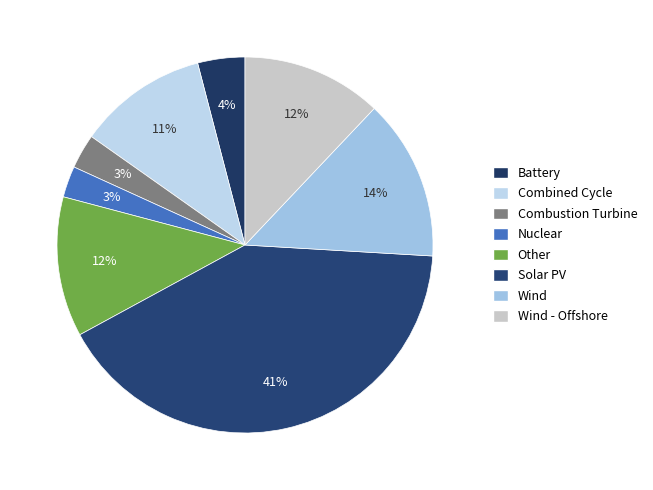

Count the number of slices in the pie.

8